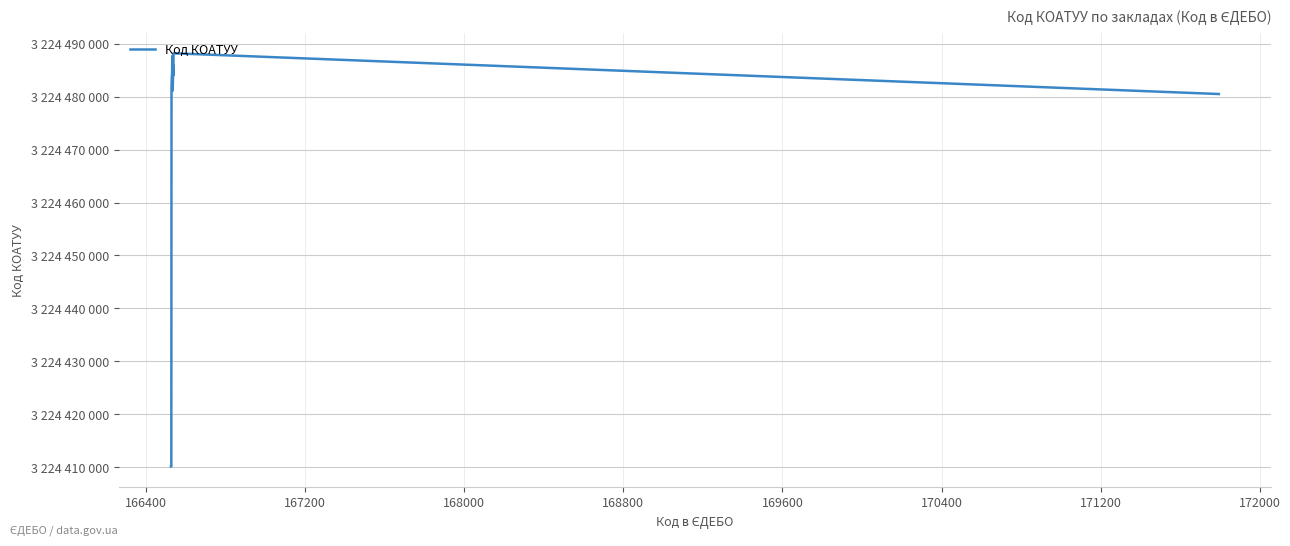

Does the chart have visible grid lines?

Yes